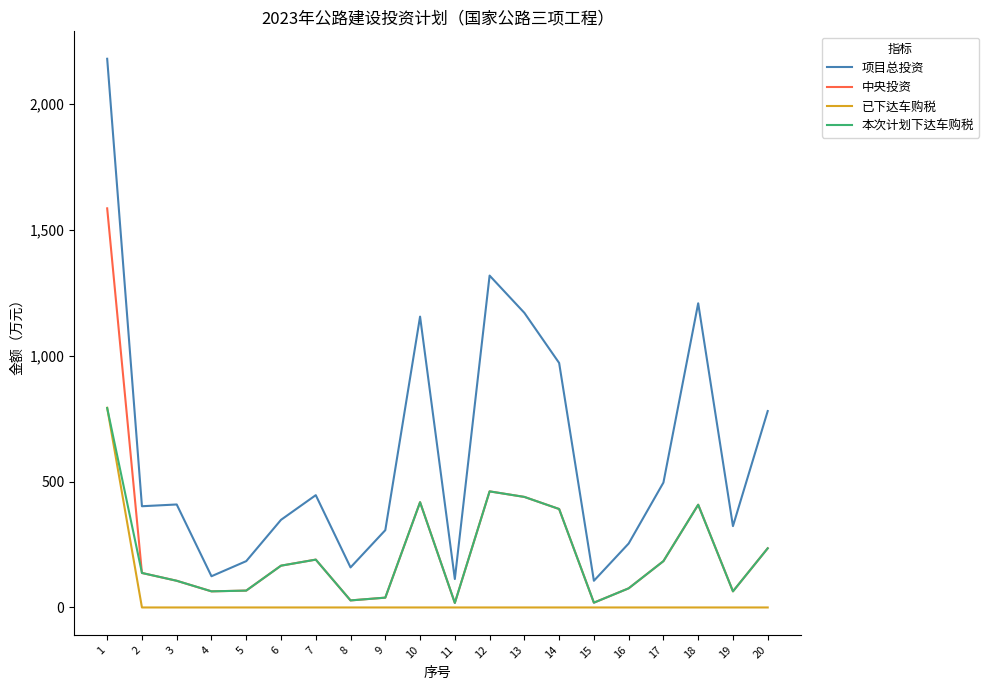

Count the number of data series in this chart.

4